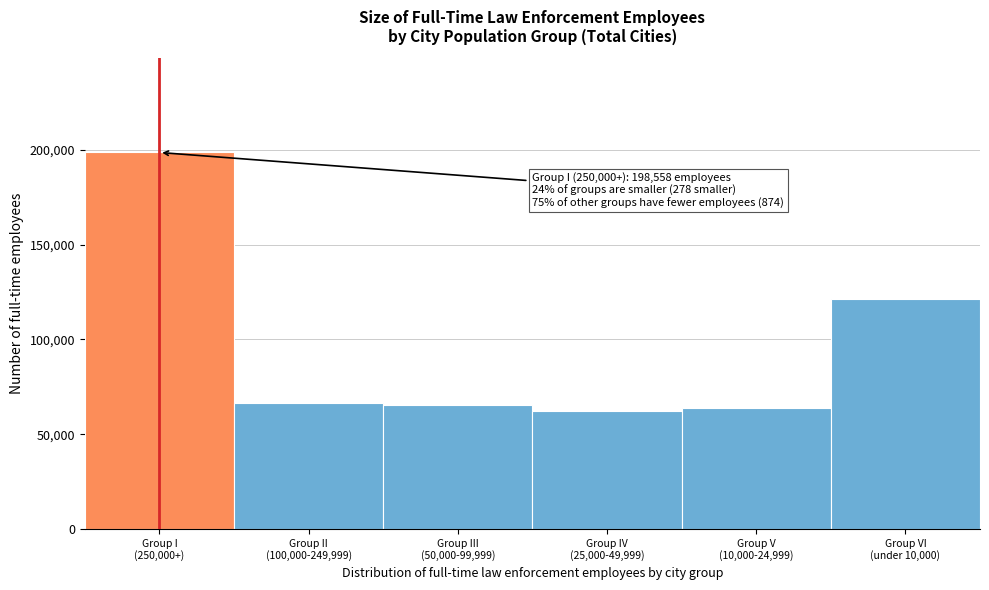

Reading left to right, what are all the values shown in this chart?

198558	66575	65474	62195	63847	121127